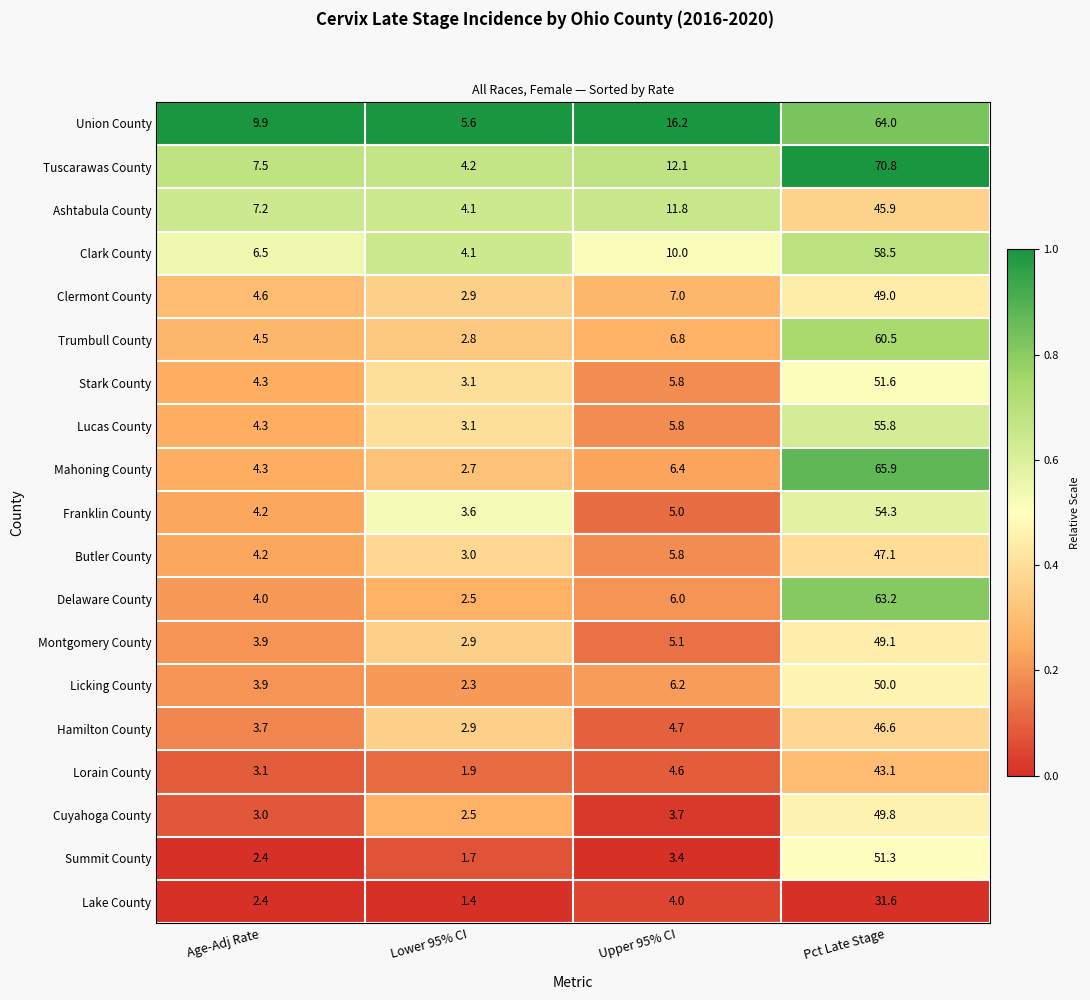

What is the minimum value for Clermont County?

2.9